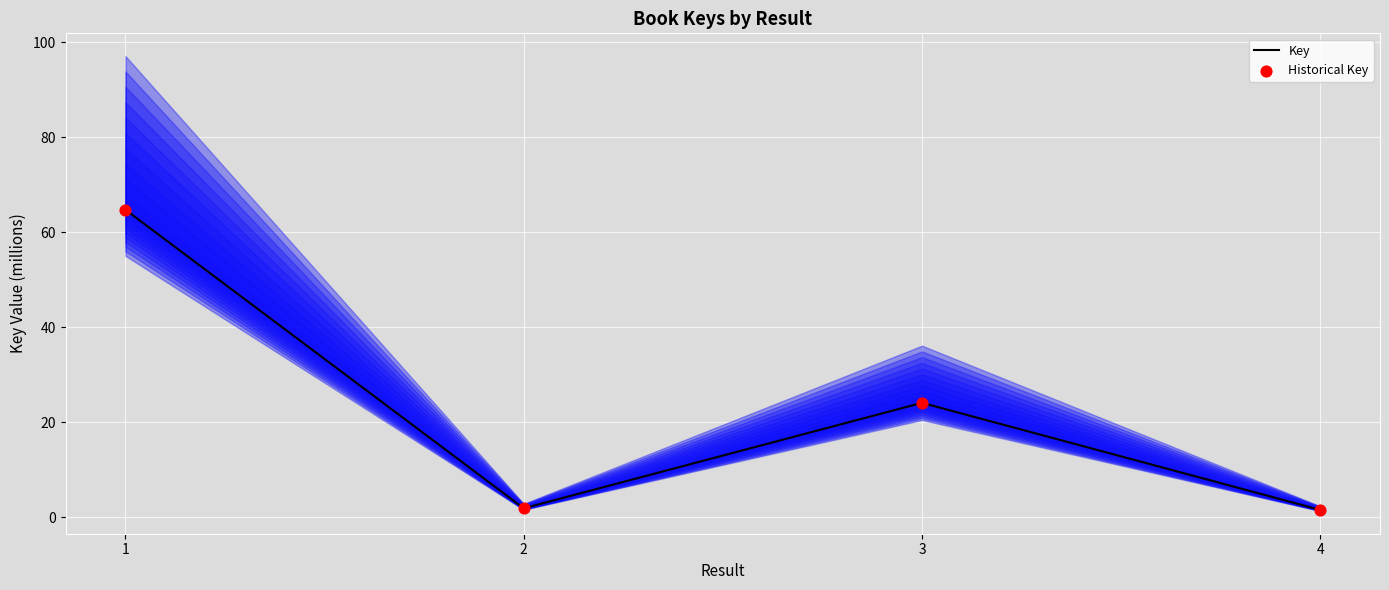

What are all the series names shown in the legend?

Key, Historical Key